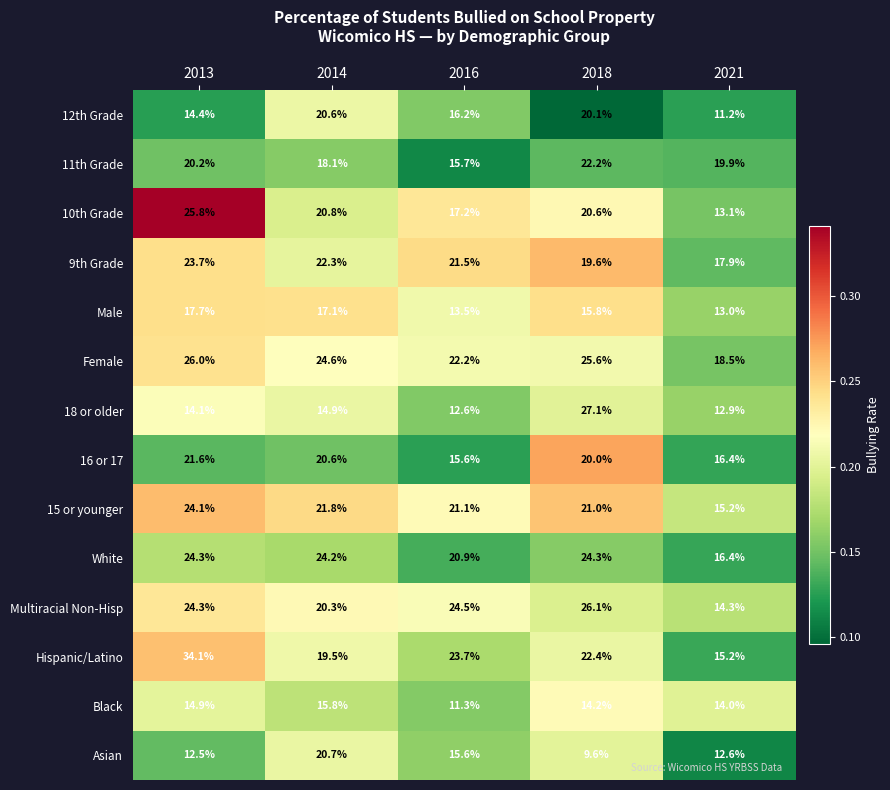

List the labels in order of Black value, smallest first.

2016, 2021, 2018, 2013, 2014